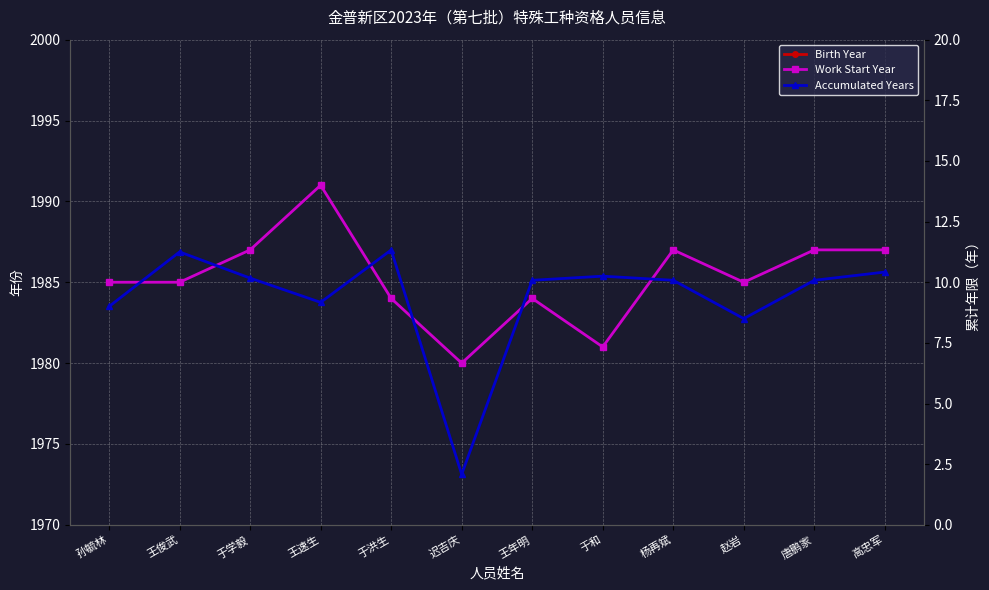

Reading right to left, transcribe all the data shown in this chart.

Birth Year: 高忠军=1969.0	唐鹏家=1968.0	赵岩=1968.0	杨再斌=1968.0	于和=1964.0	王年明=1967.0	迟吉庆=1963.0	于洪生=1968.0	王速生=1968.0	于学毅=1968.0	王俊武=1968.0	孙毓林=1968.0
Work Start Year: 高忠军=1987.0	唐鹏家=1987.0	赵岩=1985.0	杨再斌=1987.0	于和=1981.0	王年明=1984.0	迟吉庆=1980.0	于洪生=1984.0	王速生=1991.0	于学毅=1987.0	王俊武=1985.0	孙毓林=1985.0
Accumulated Years: 高忠军=10.4	唐鹏家=10.1	赵岩=8.5	杨再斌=10.1	于和=10.2	王年明=10.1	迟吉庆=2.1	于洪生=11.3	王速生=9.2	于学毅=10.2	王俊武=11.2	孙毓林=9.0